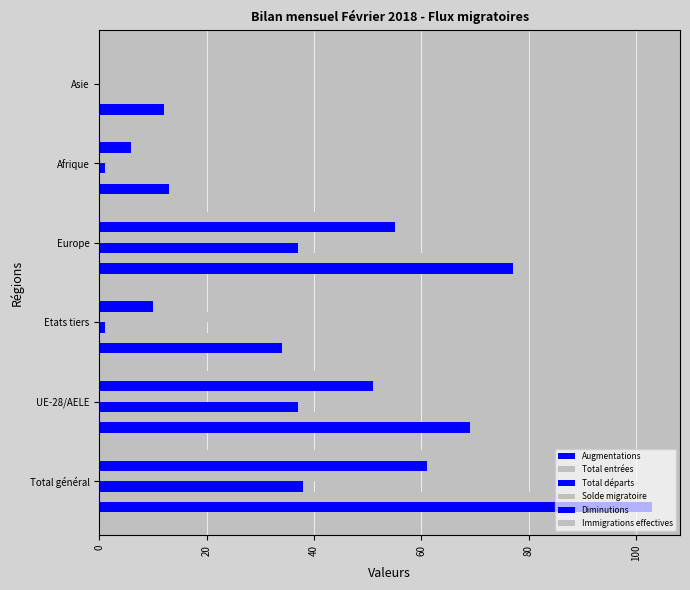

What is the value of the Augmentations bar at the 3rd from the left?

34